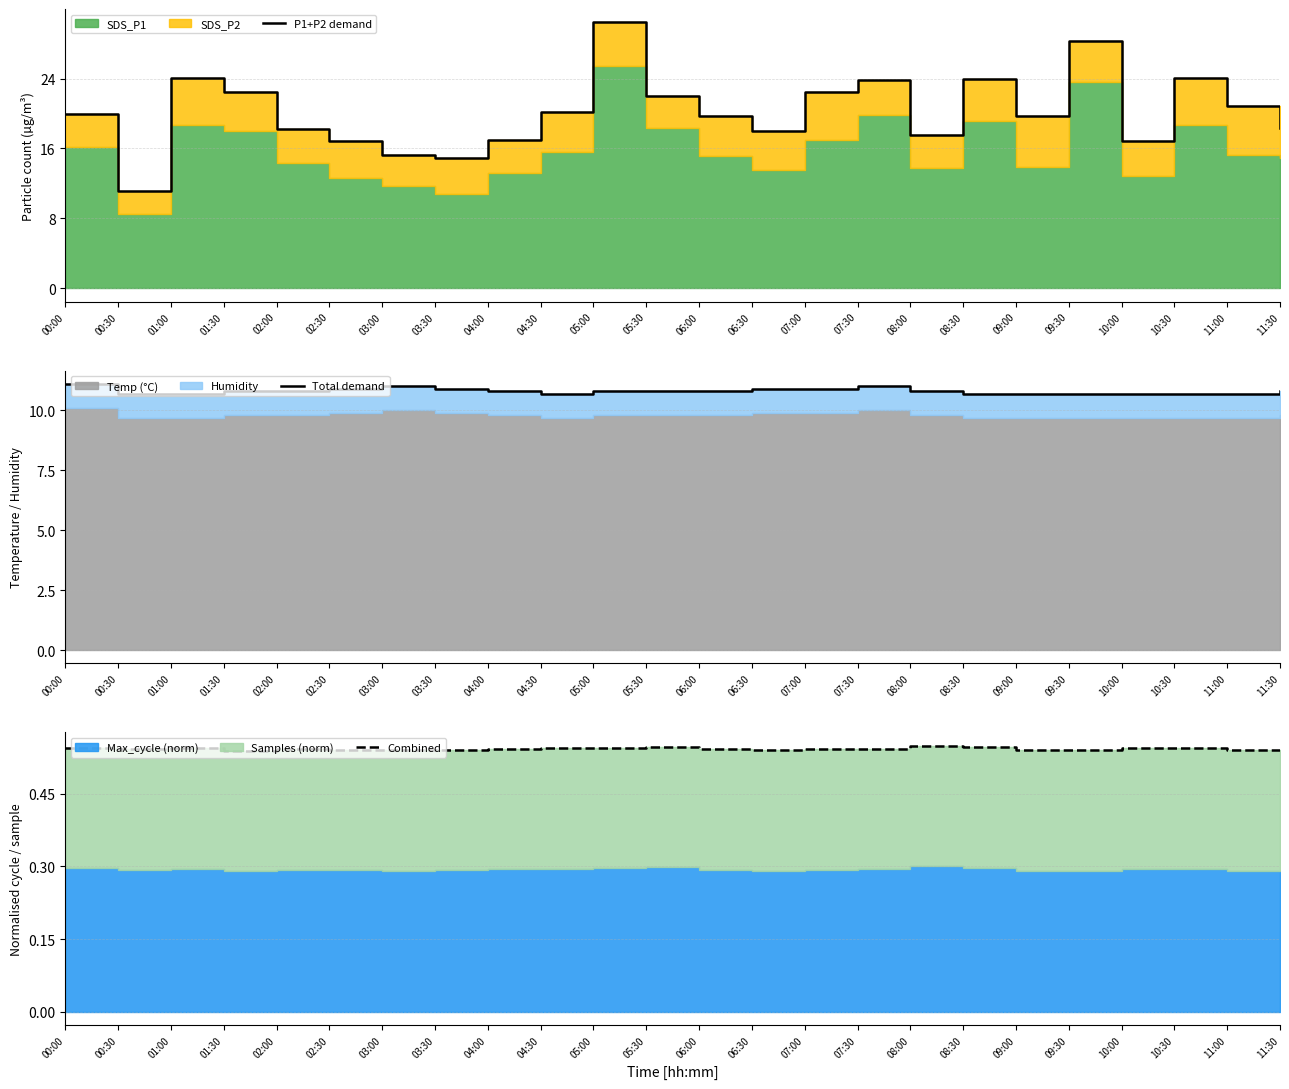

What is the highest value of the P1+P2 demand series?

30.4